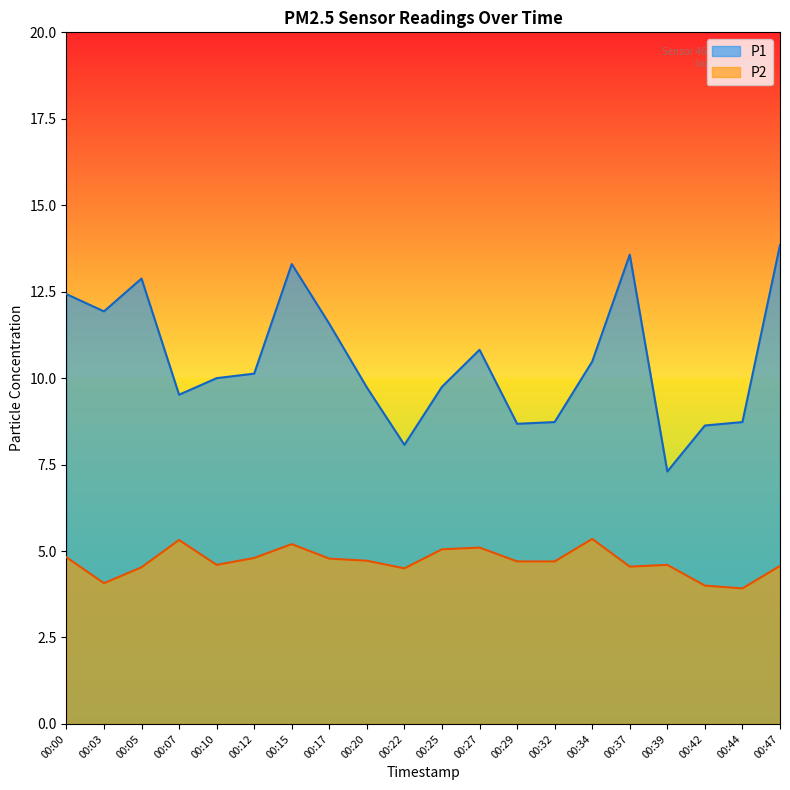

True or false: P1 and P2 cross at least once.

False